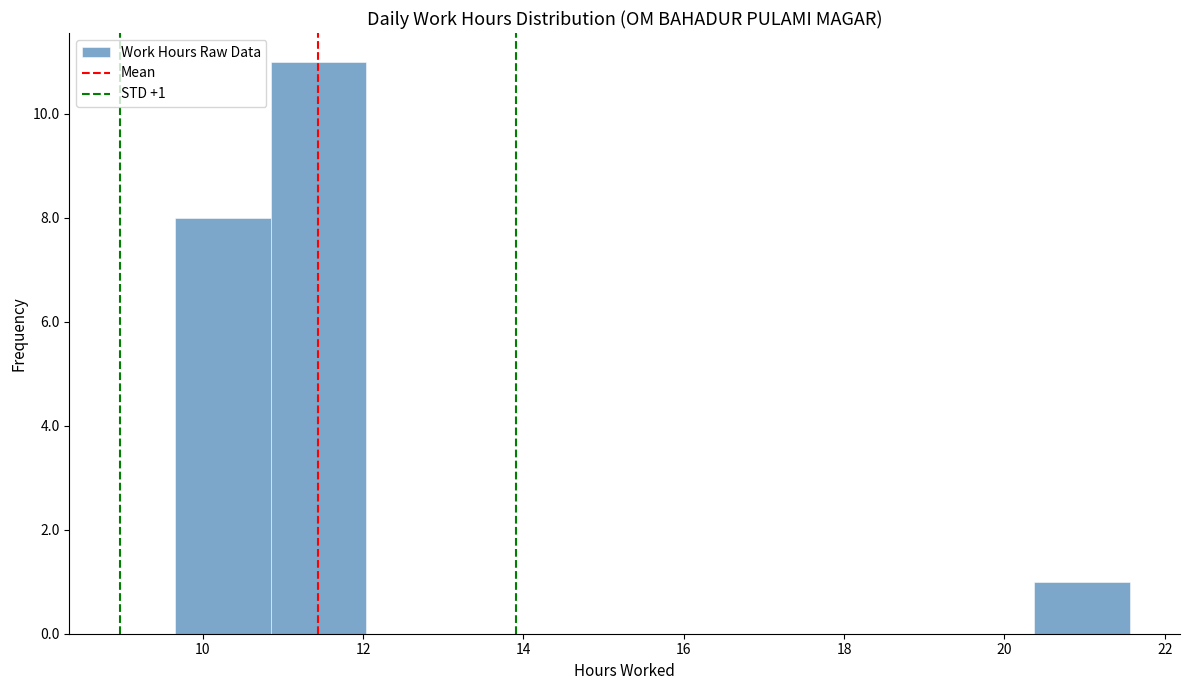

Over which range of the x-axis is the bar tallest?

10.8 to 12.0